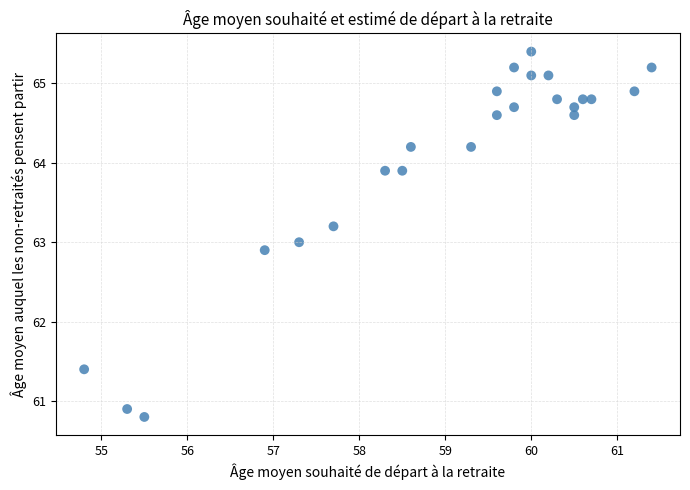

What is the range of Y values (max minus min)?

4.6